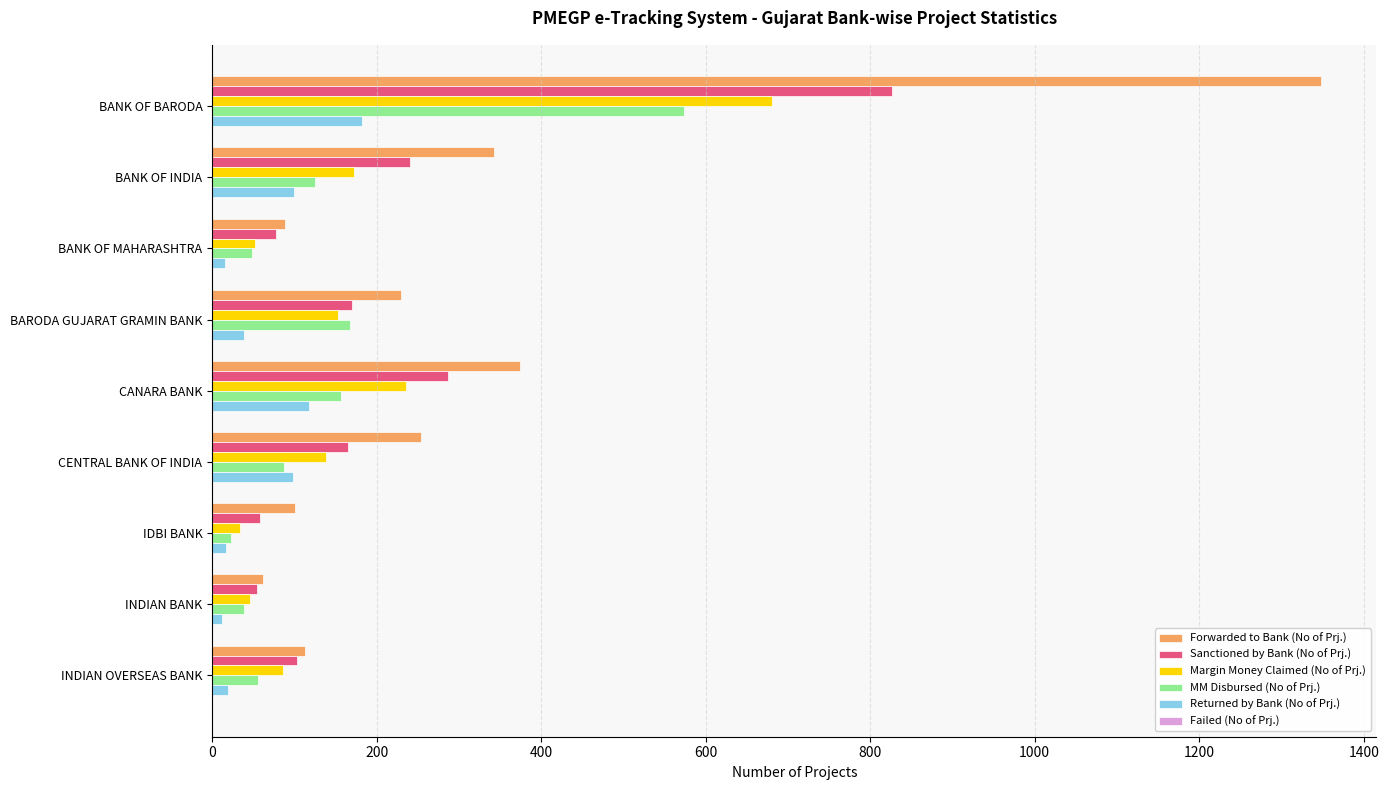

The MM Disbursed (No of Prj.) series shows 87 at CENTRAL BANK OF INDIA. True or false?

True